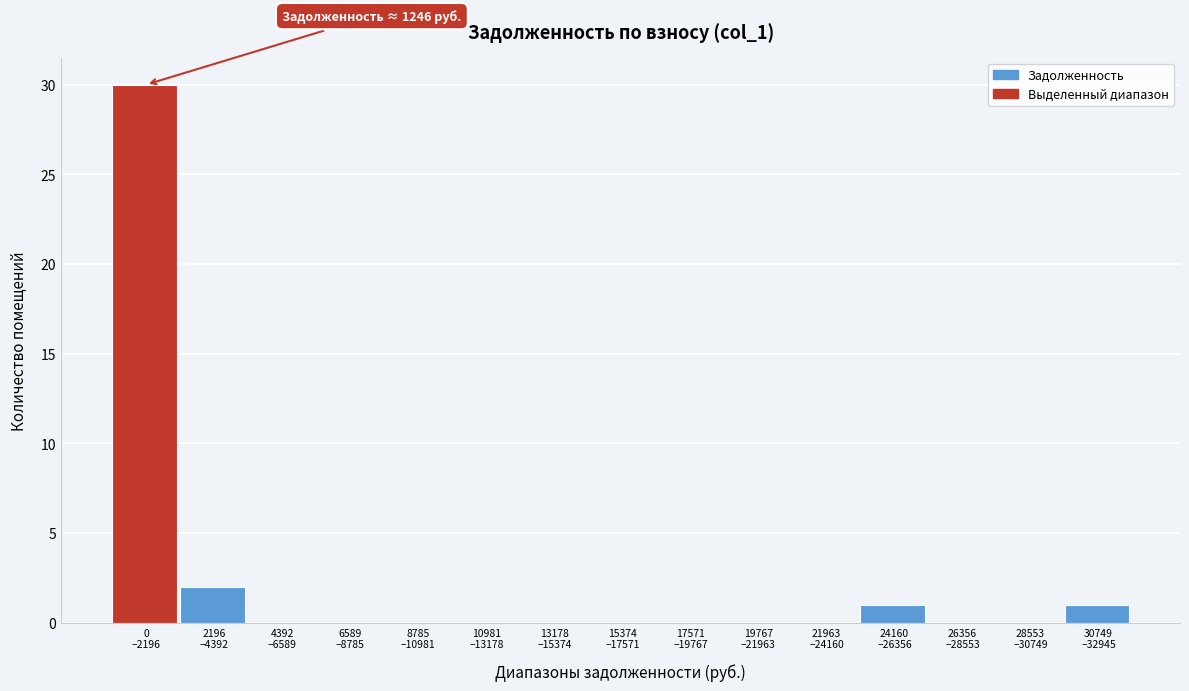

What is the maximum value shown in the chart?

30